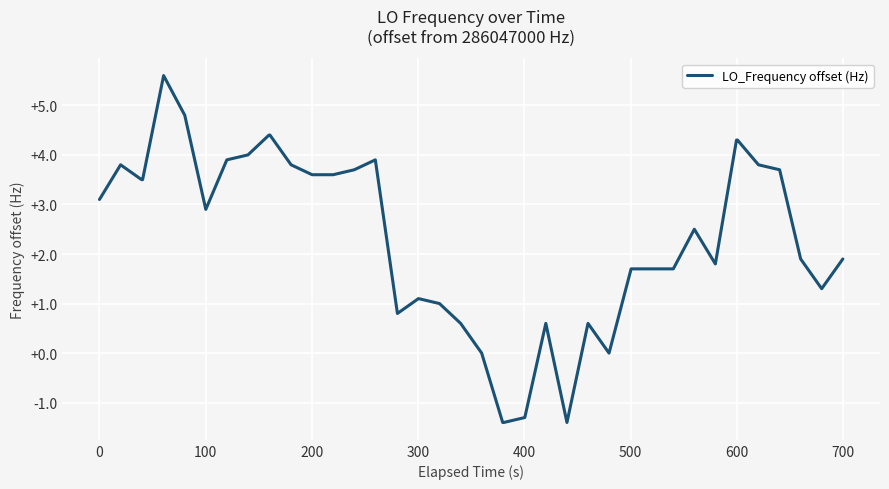

What is the smallest value displayed?

-1.4